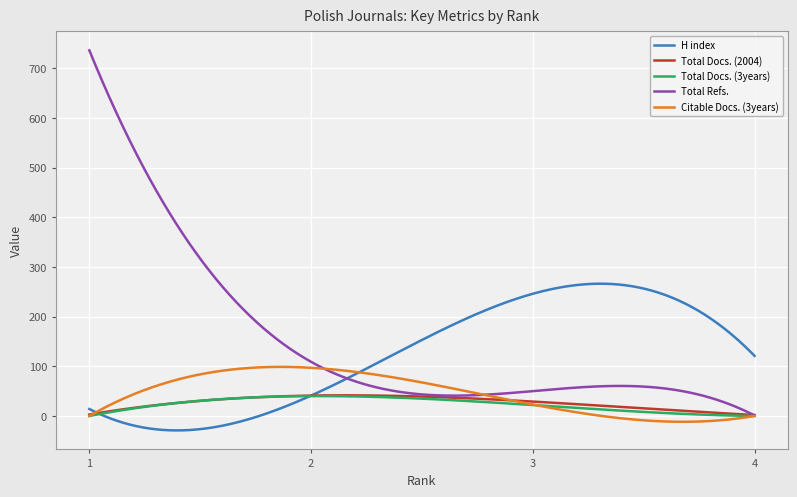

Which series has the widest spread of values?

Total Refs.